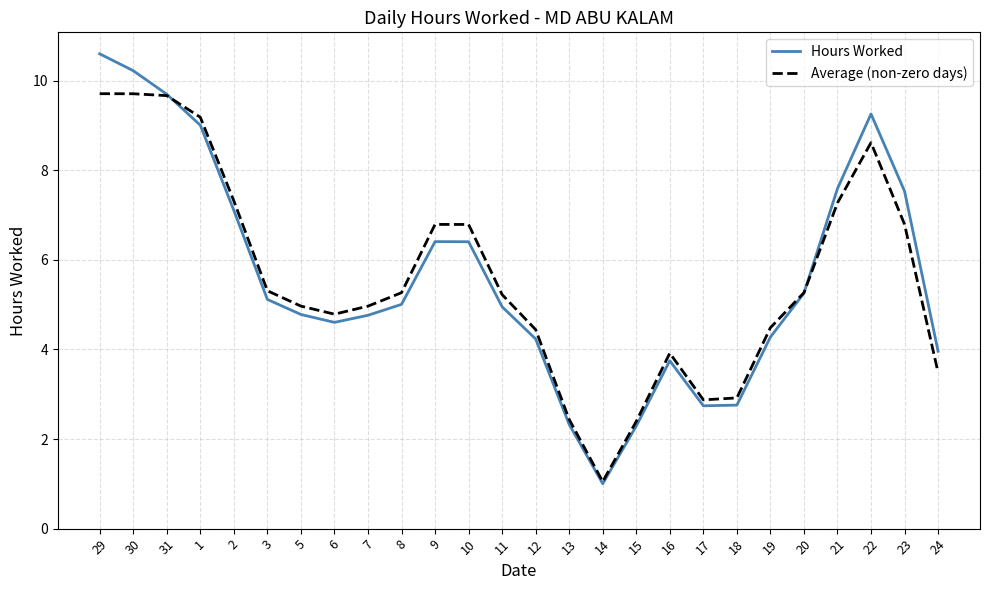

What position from the right is 12?

13